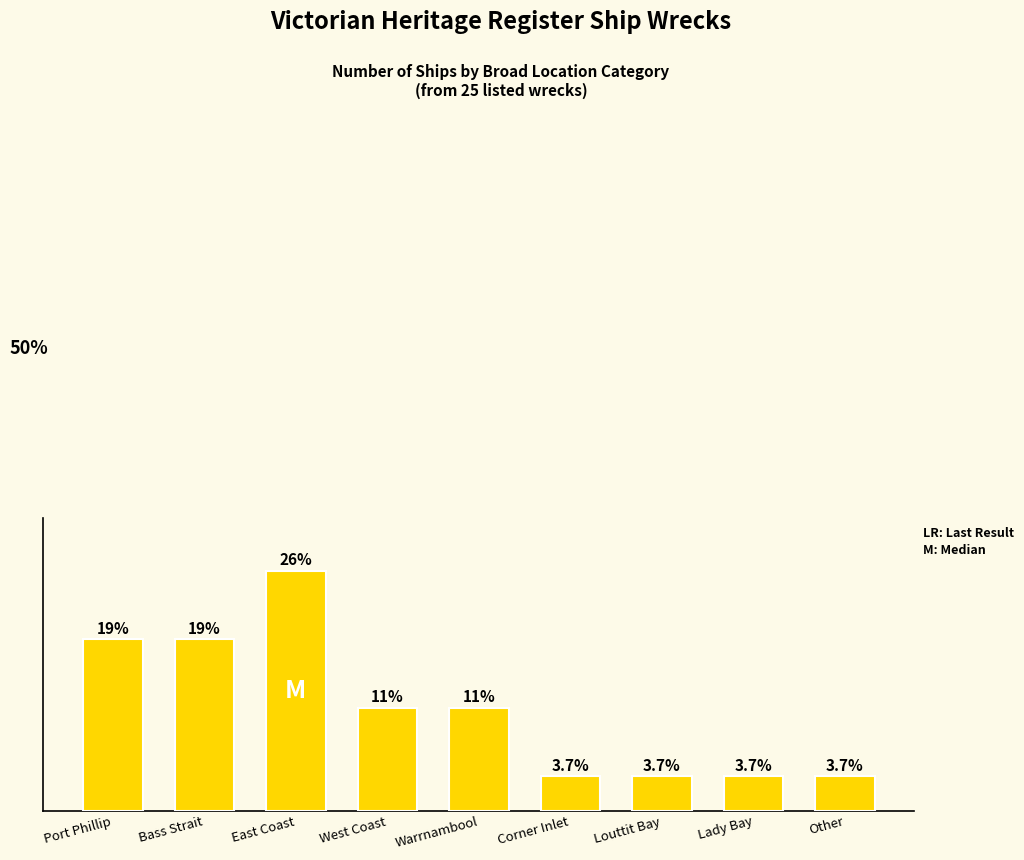

Rank the categories by value from highest to lowest.

East Coast, Port Phillip, Bass Strait, West Coast, Warrnambool, Corner Inlet, Louttit Bay, Lady Bay, Other